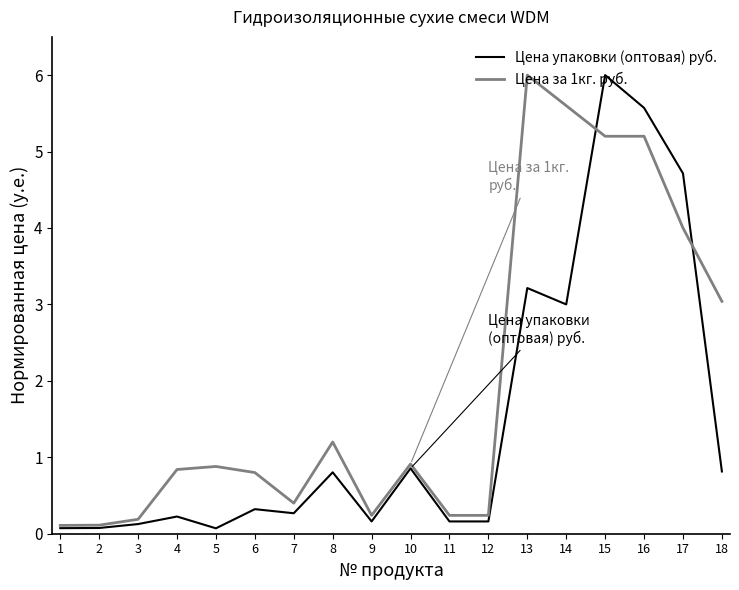

What are all the series names shown in the legend?

Цена упаковки (оптовая) руб., Цена за 1кг. руб.